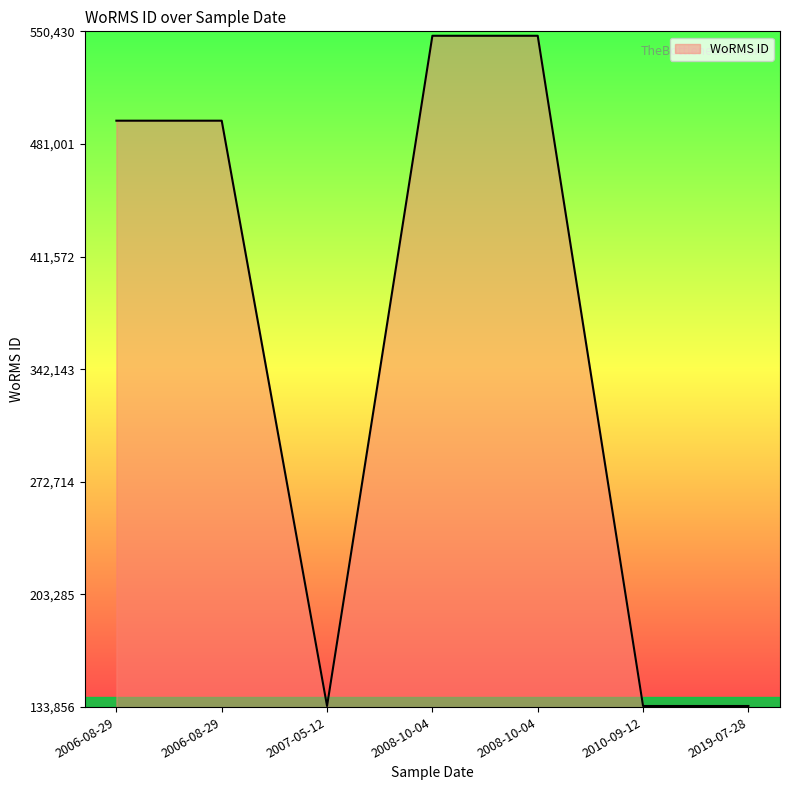

Does the chart have visible grid lines?

No